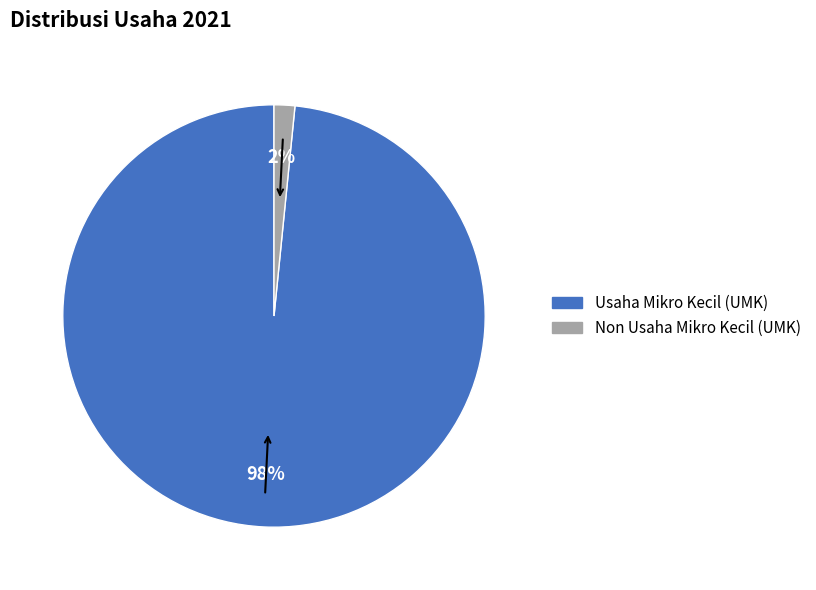

To the nearest percent, what is the combined percentage of Usaha Mikro Kecil (UMK) and Non Usaha Mikro Kecil (UMK)?

100%